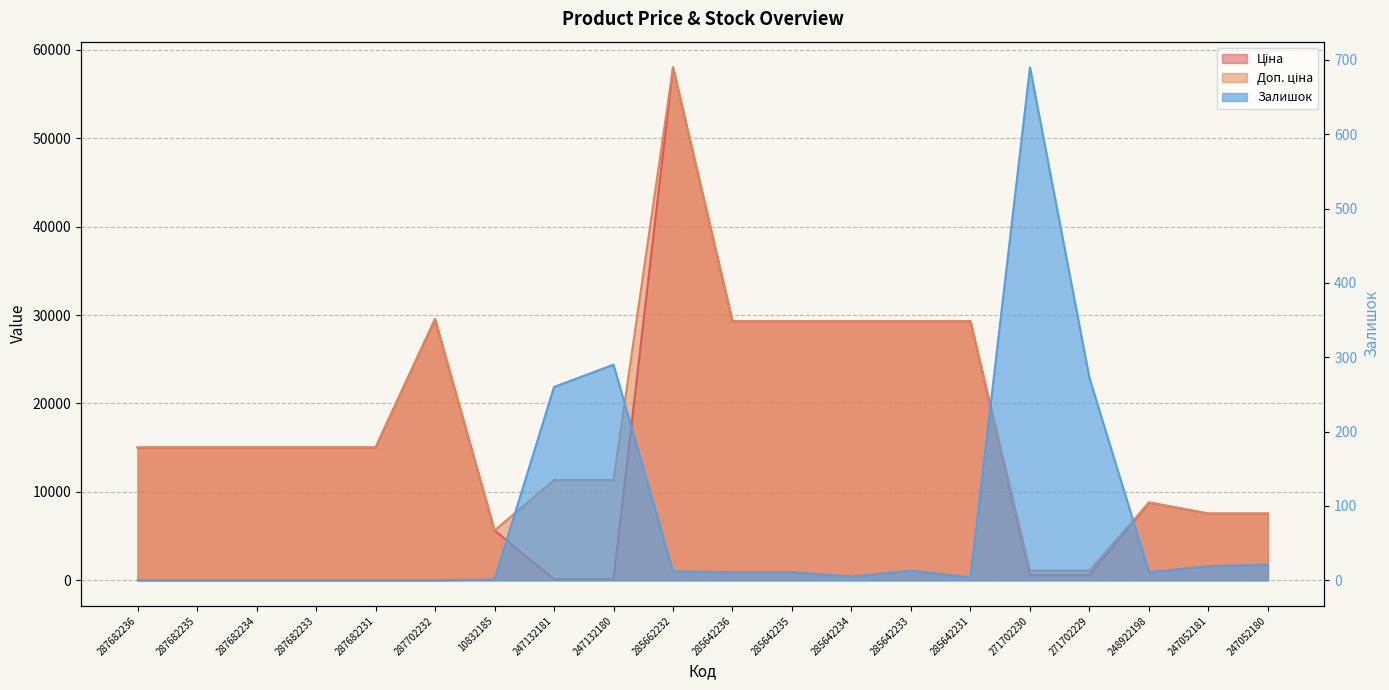

Which series changed the most between 287682231 and 287702232?

Ціна